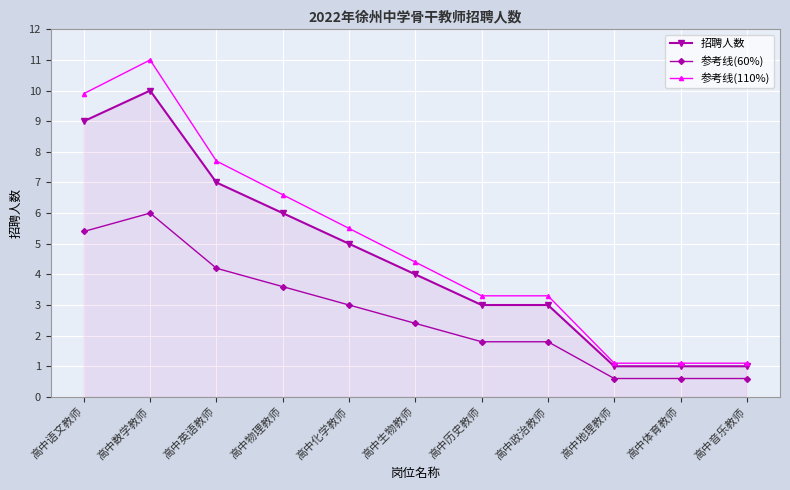

How many lines are shown in the chart?

3